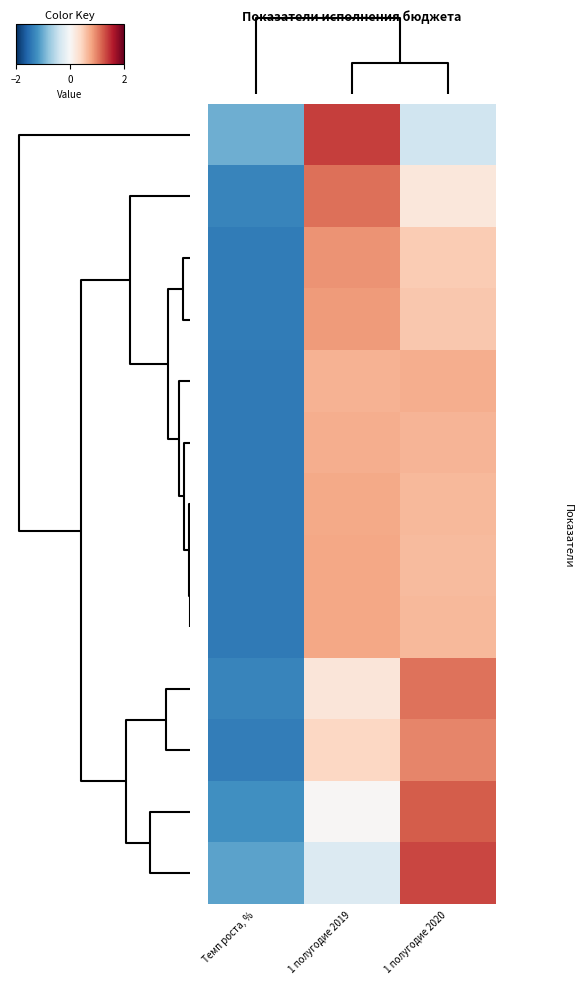

What is the spread (max minus min) of values at Темп роста, %?

0.4